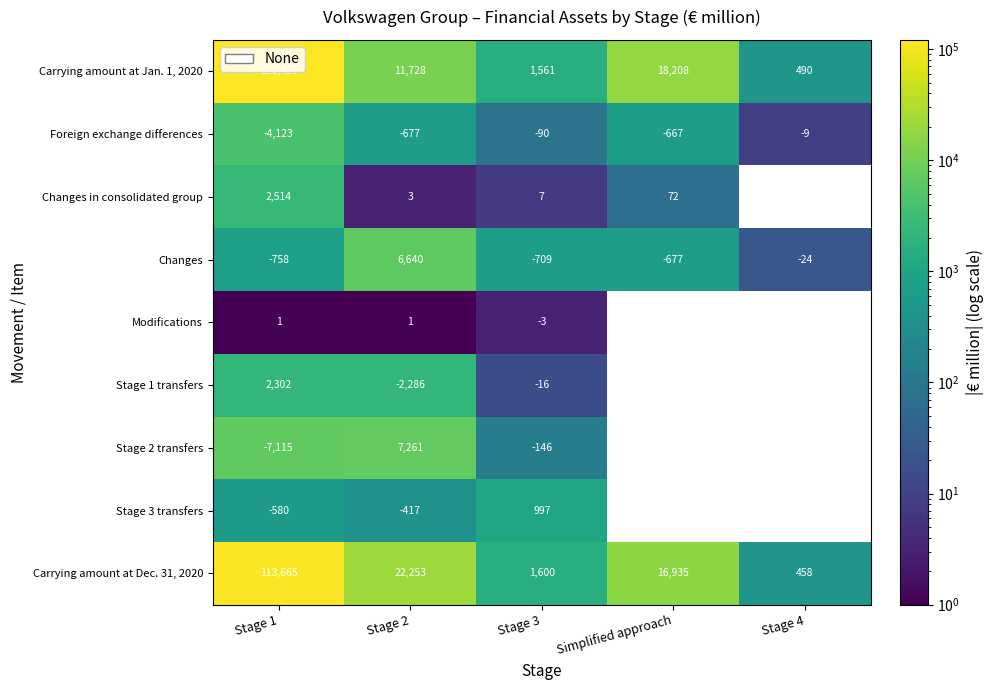

What is the difference between the maximum and minimum values in the Carrying amount at Jan. 1, 2020 series?

120935